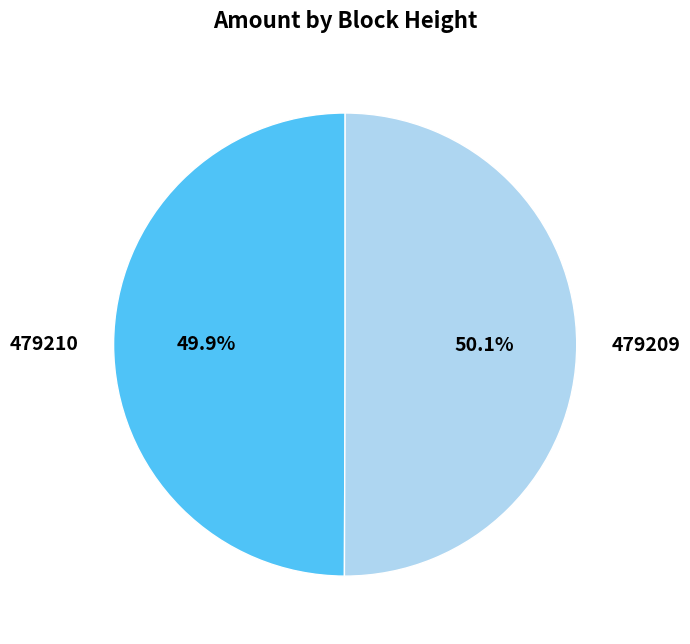

The 479210 slice represents 50% of the pie. True or false?

True